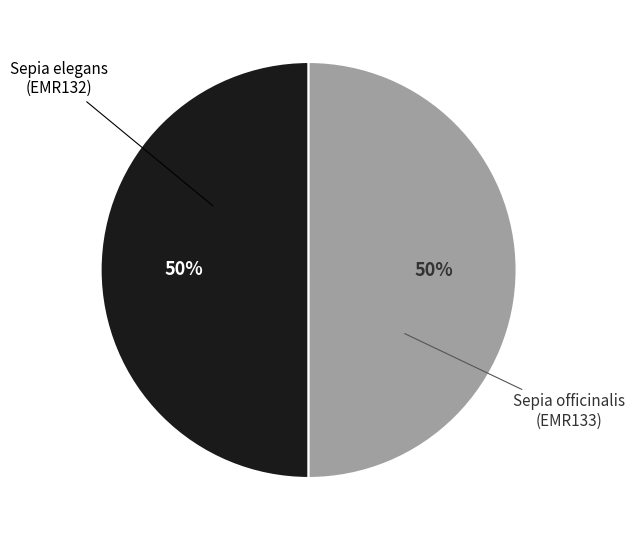

Combined, do Sepia officinalis (EMR133) and Sepia elegans (EMR132) account for over 50%?

Yes